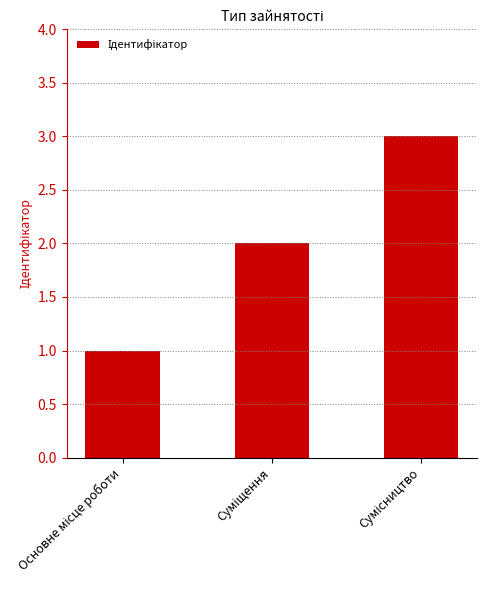

What is the maximum value shown in the chart?

3